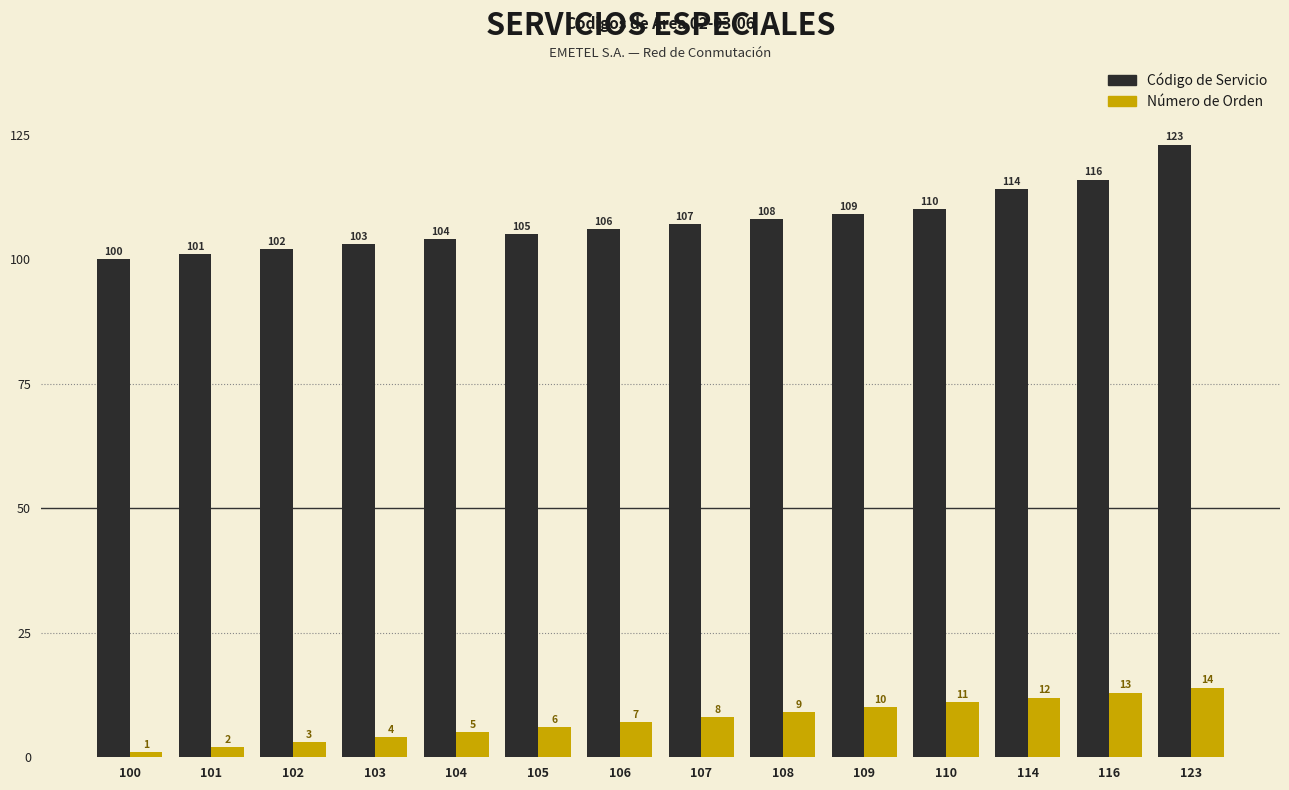

At which label is Código de Servicio closest to 111?

110